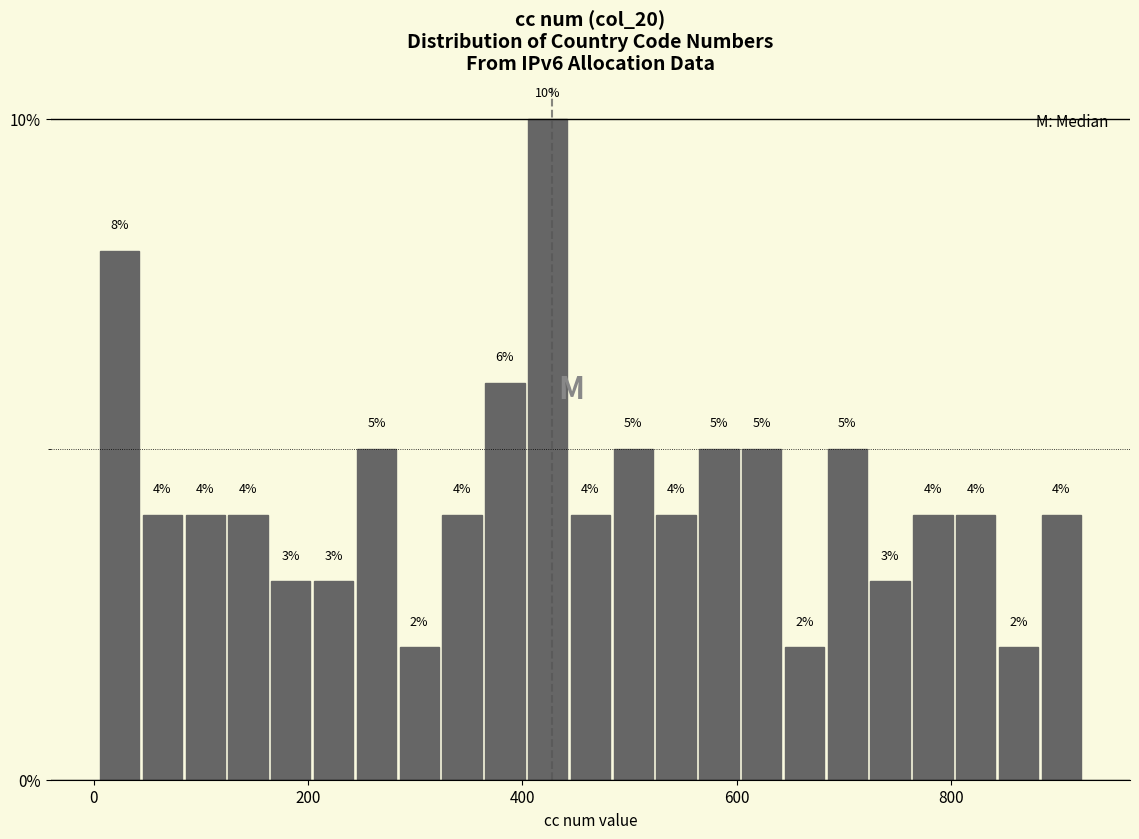

Around what value on the x-axis is the tallest bar? Give the approximate position of its centre, as read against the axis.

420